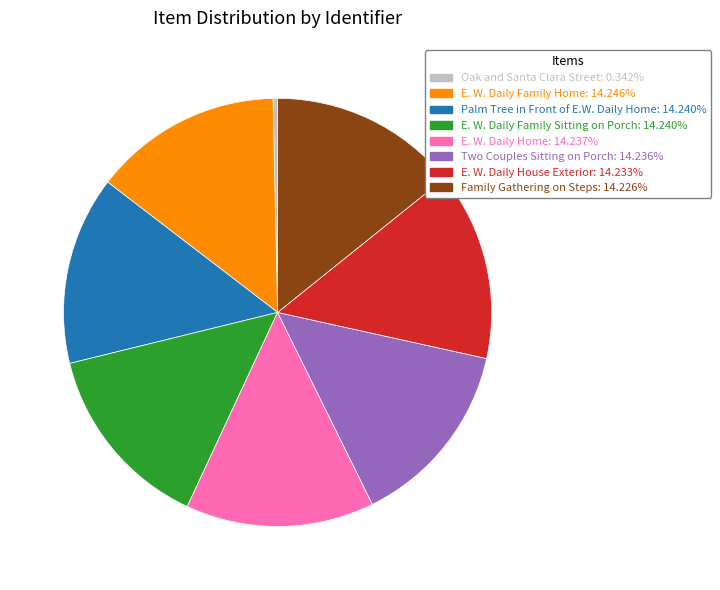

What is the ratio of the value at Two Couples Sitting on Porch: 14.236% to the value at E. W. Daily Family Home: 14.246%?

1.0